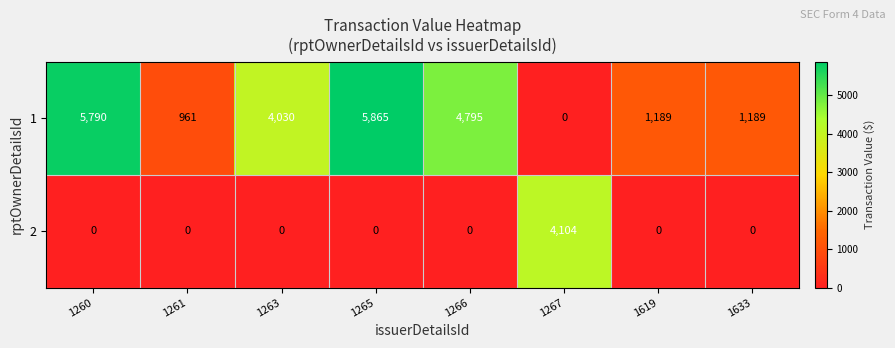

Which series has the largest total across all categories?

1